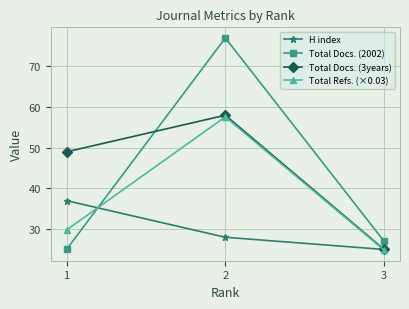

At 1, list the series in order from smallest to largest.

Total Docs. (2002), Total Refs. (×0.03), H index, Total Docs. (3years)